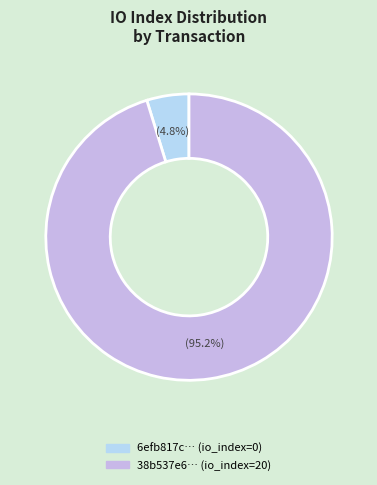

Which slice represents more than half of the pie?

tx_index_20